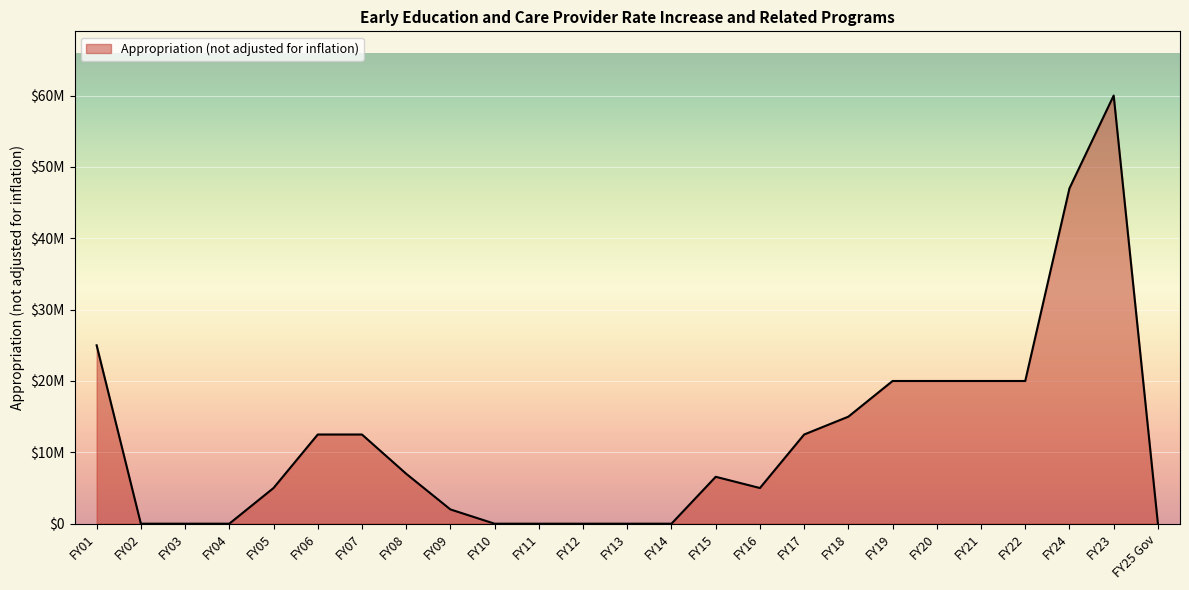

At which label is the value closest to 30000000?

FY01